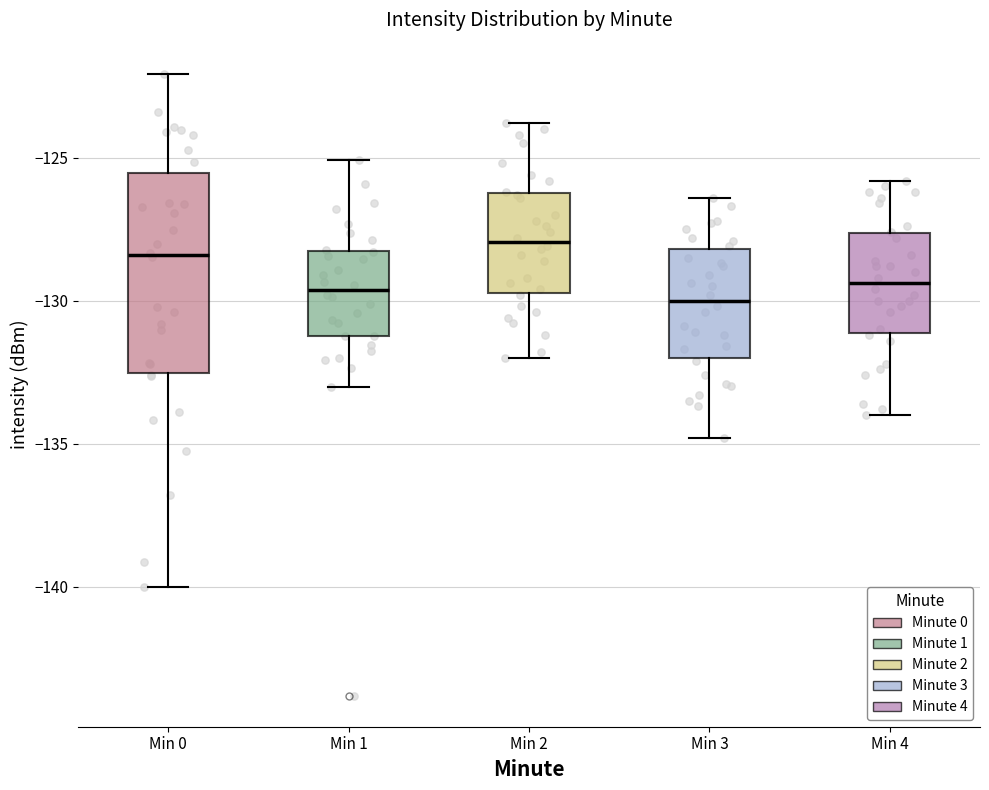

Comparing the boxes themselves (not the whiskers), which one is the tallest?

Min 0